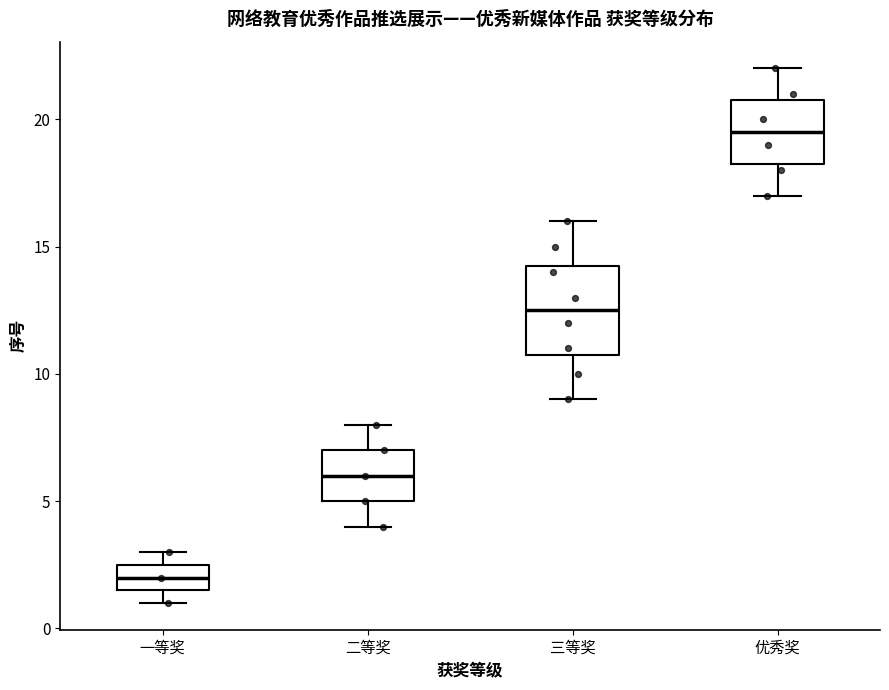

Where does the median line of the box for 优秀奖 sit on the y-axis? The values are not printed on the chart, so give them approximately, as read against the axis.

19.5